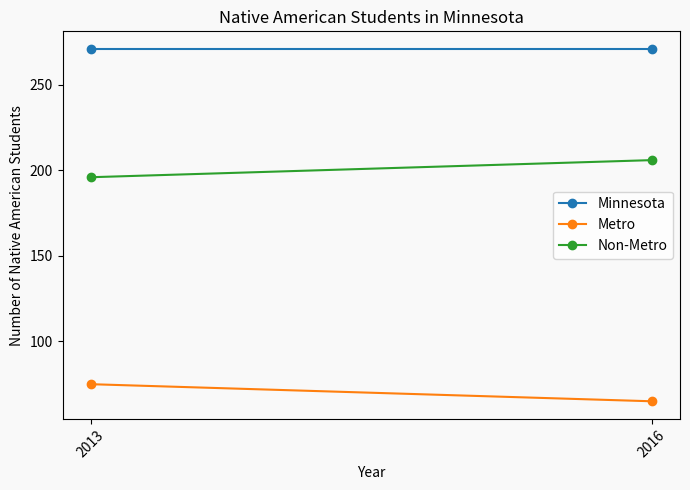

At which category does the chart reach its minimum across all series?

2016